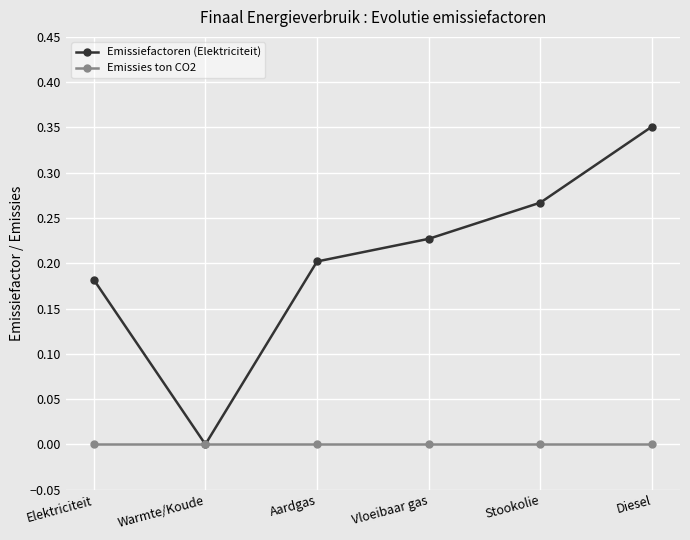

Which category has the highest value across all series?

Diesel